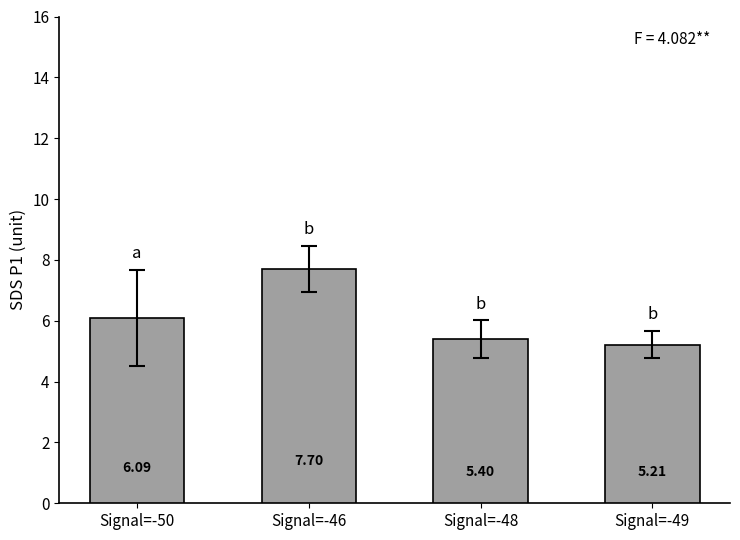

Reading left to right, transcribe all the data shown in this chart.

Signal=-50=6.1	Signal=-46=7.7	Signal=-48=5.4	Signal=-49=5.2